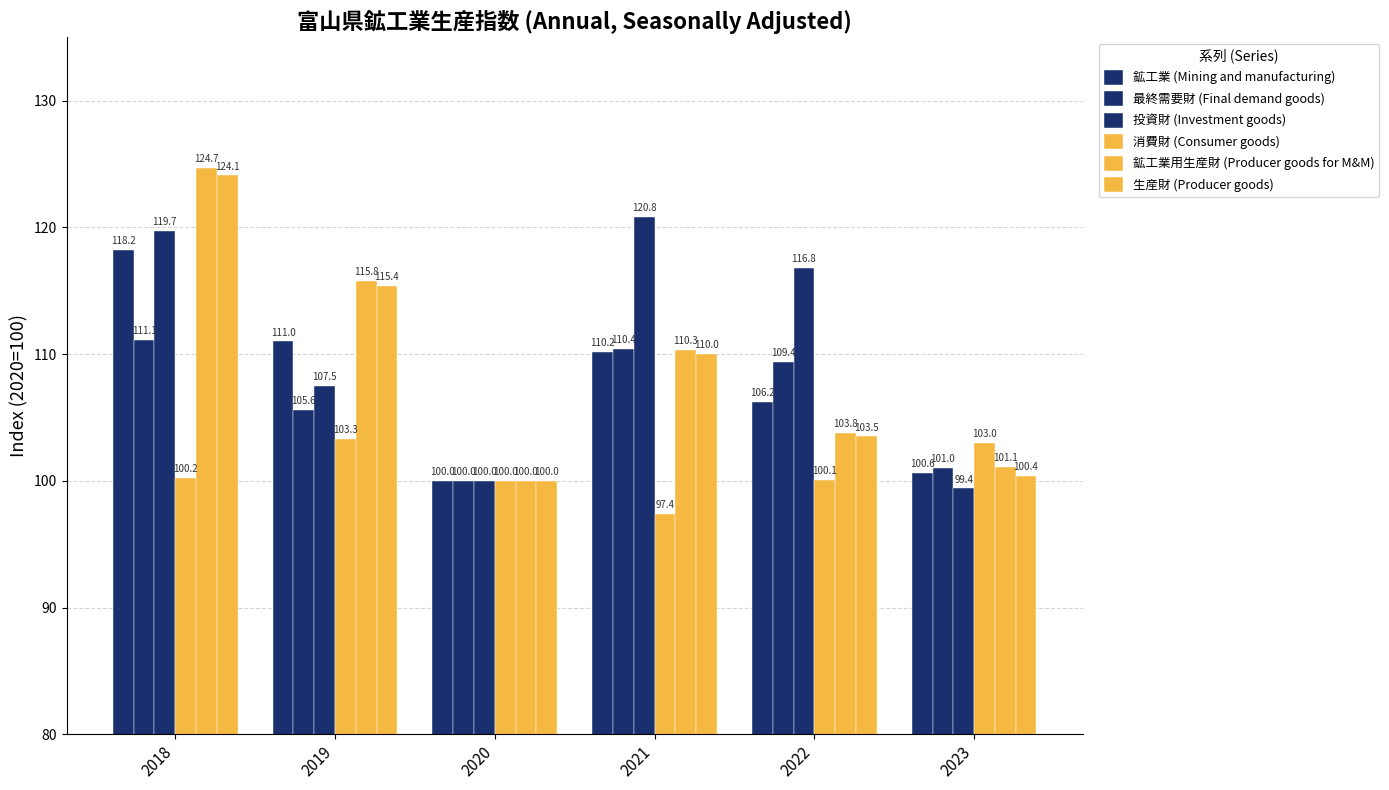

Count the number of categories in the chart.

6